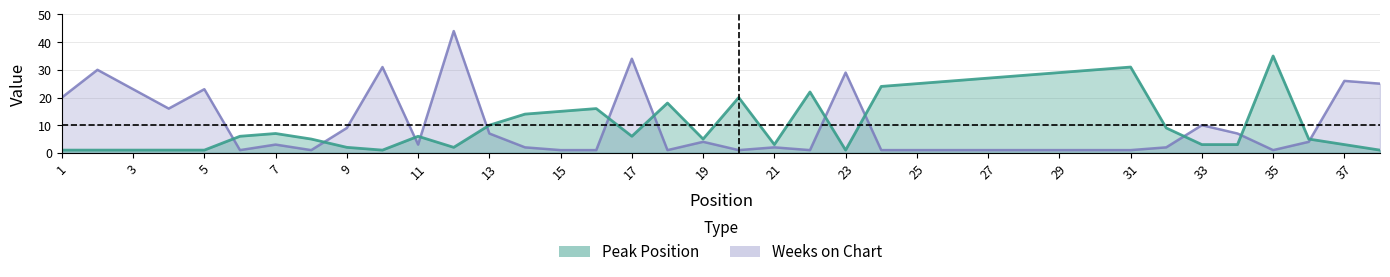

Reading left to right, list all the values displayed in this chart.

Peak Position: 1=1	2=1	3=1	4=1	5=1	6=6	7=7	8=5	9=2	10=1	11=6	12=2	13=10	14=14	15=15	16=16	17=6	18=18	19=5	20=20	21=3	22=22	23=1	24=24	25=25	26=26	27=27	28=28	29=29	30=30	31=31	32=9	33=3	34=3	35=35	36=5	37=3	38=1
Weeks on Chart: 1=20	2=30	3=23	4=16	5=23	6=1	7=3	8=1	9=9	10=31	11=3	12=44	13=7	14=2	15=1	16=1	17=34	18=1	19=4	20=1	21=2	22=1	23=29	24=1	25=1	26=1	27=1	28=1	29=1	30=1	31=1	32=2	33=10	34=7	35=1	36=4	37=26	38=25